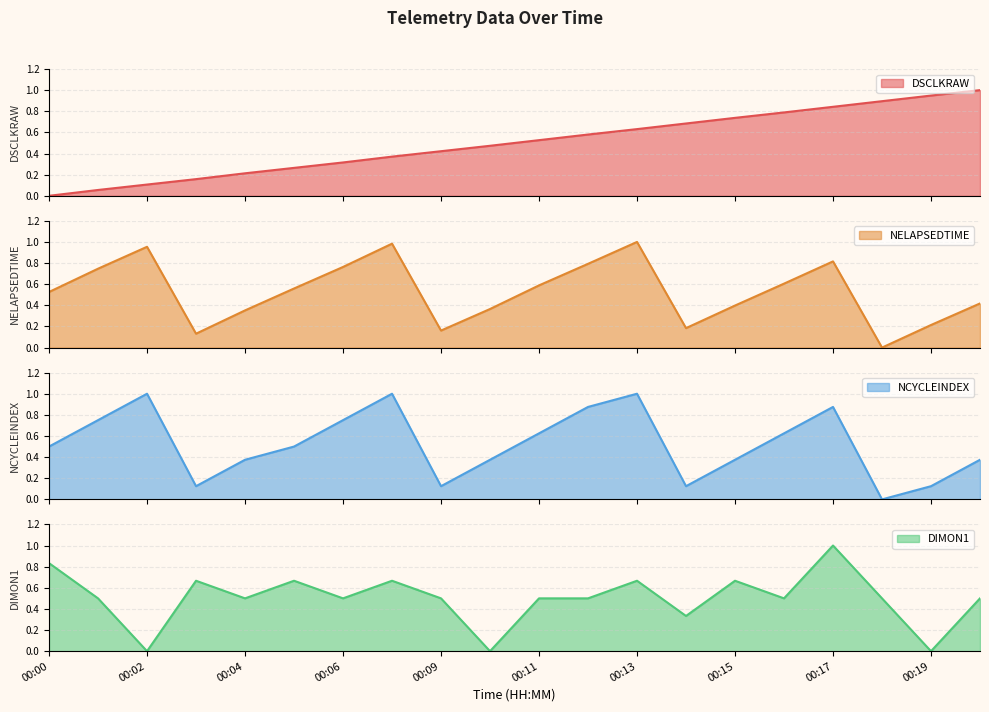

Where do DIMON1 and NELAPSEDTIME first cross each other?

00:00 and 00:01